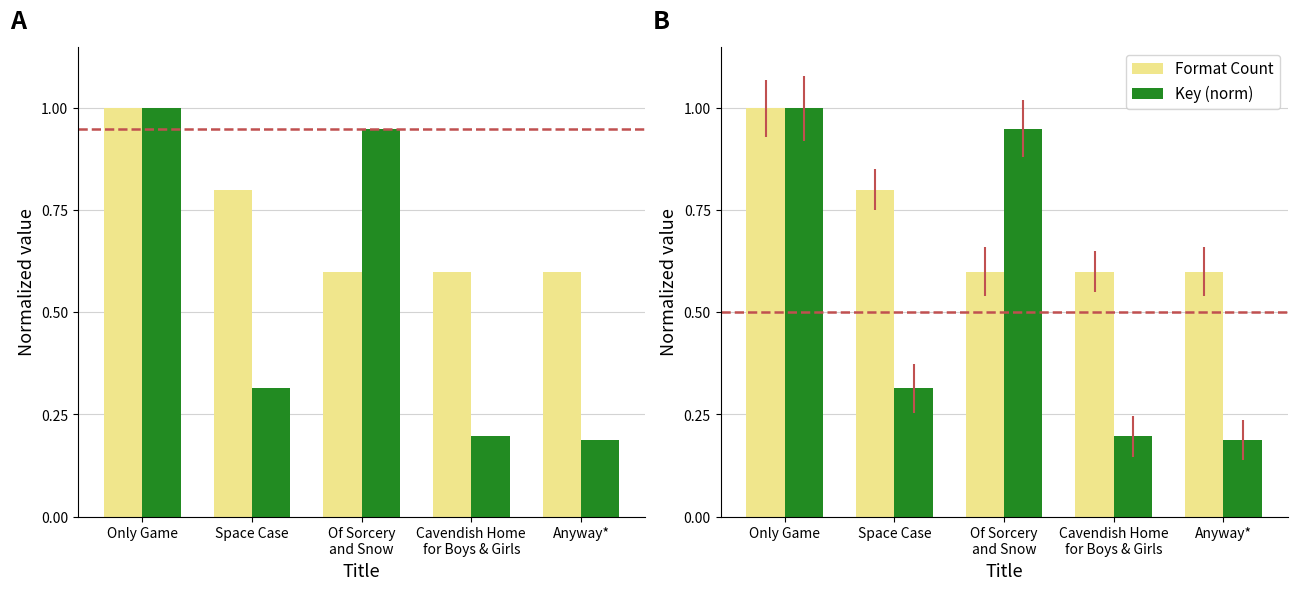

True or false: Format Count has a value of 0.3 at Cavendish Home
for Boys & Girls.

False